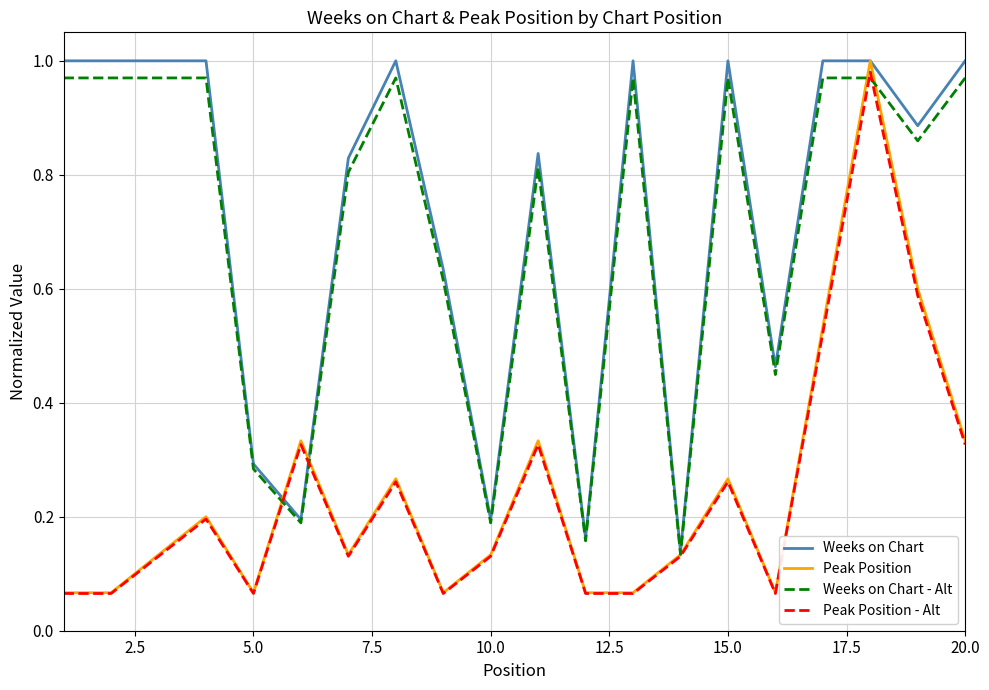

Which series has the widest spread of values?

Peak Position